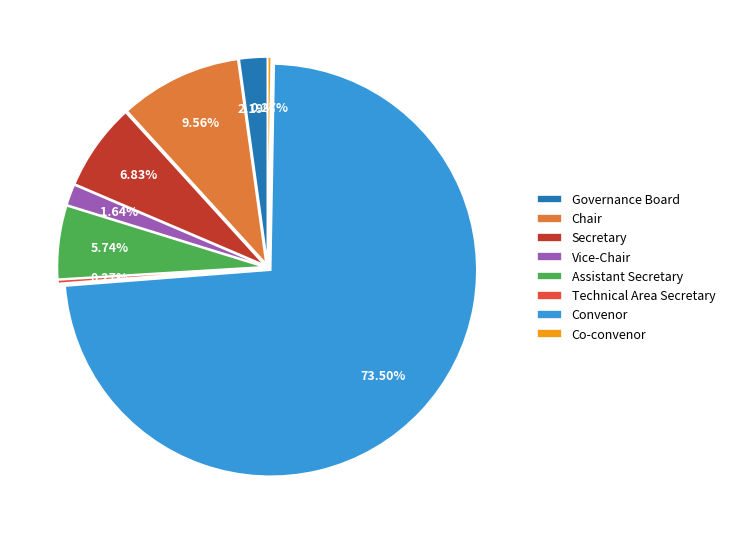

What portion of the pie excludes Assistant Secretary?

94.3%